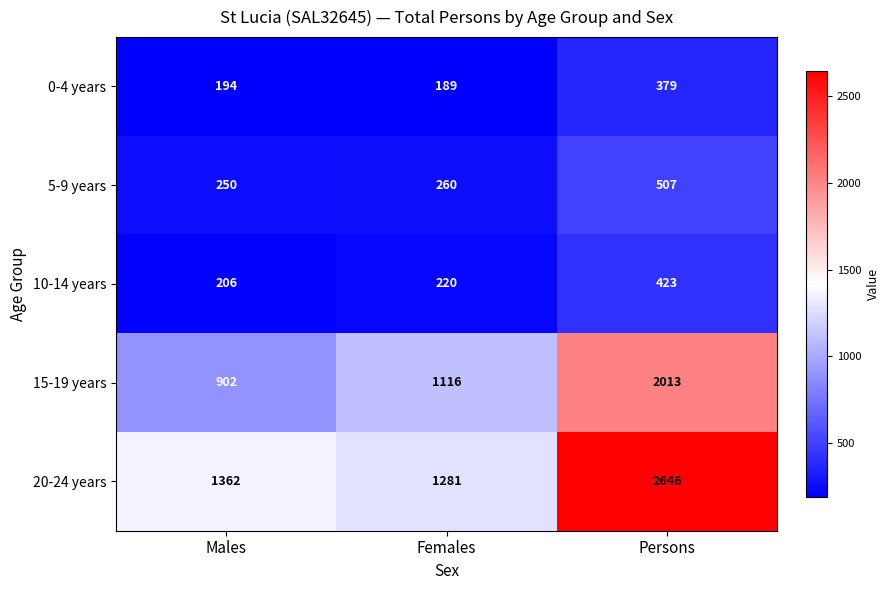

At which category is the sum across all series the highest?

Persons